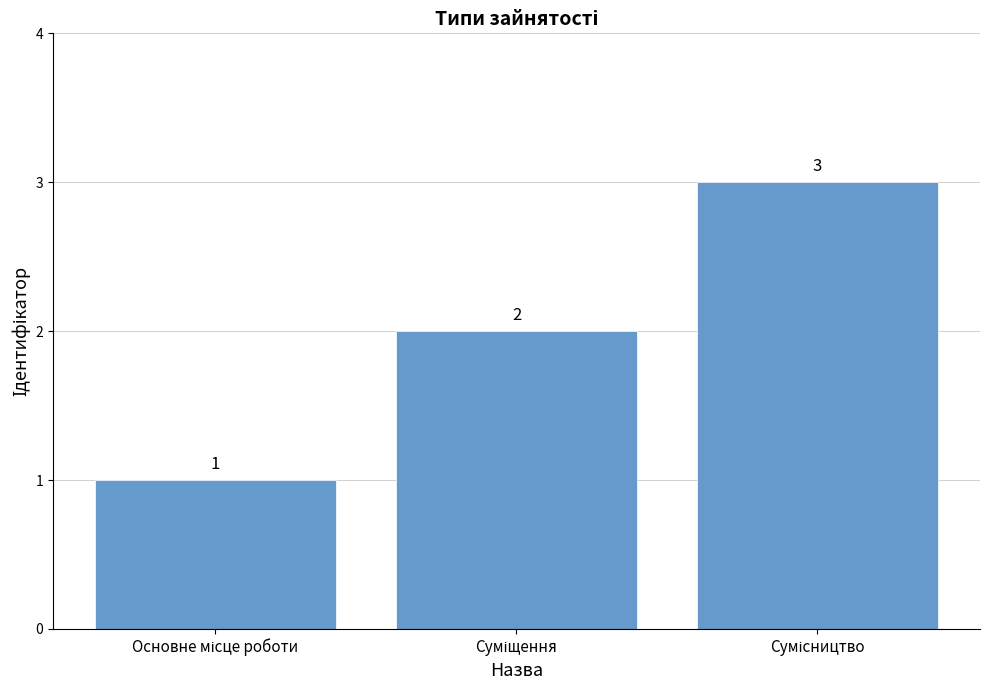

What is the value of the 1st bar from the left?

1